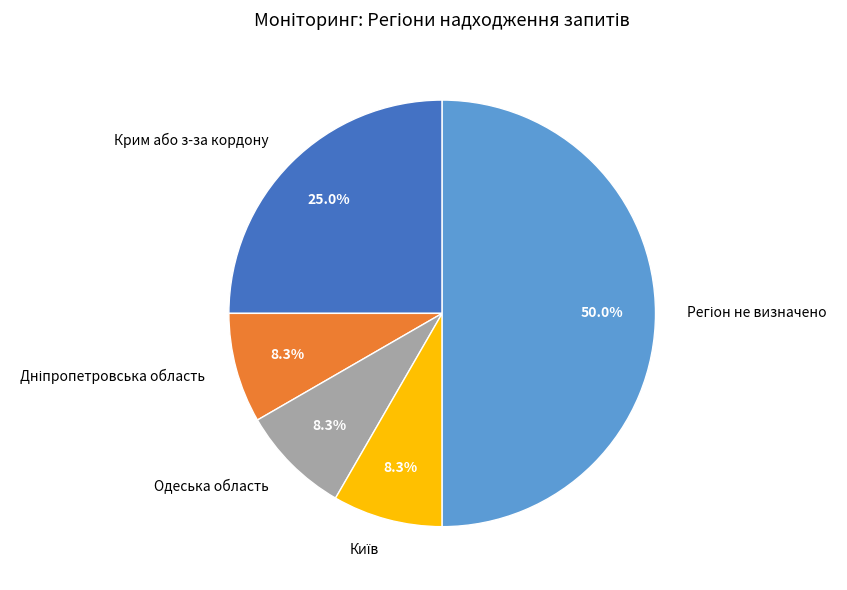

Does Крим або з-за кордону represent more than half of the total?

No